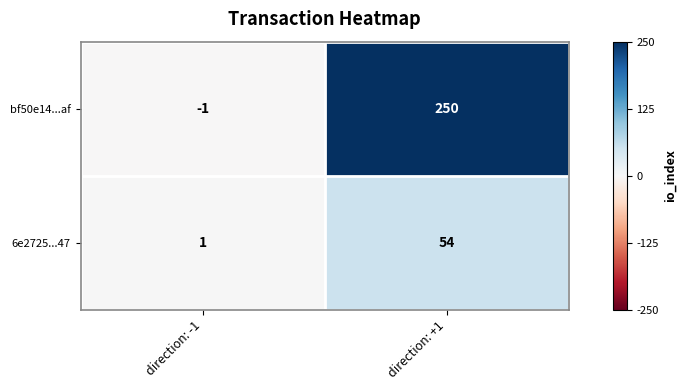

True or false: 6e2725...47 has a value of 2 at direction: -1.

False